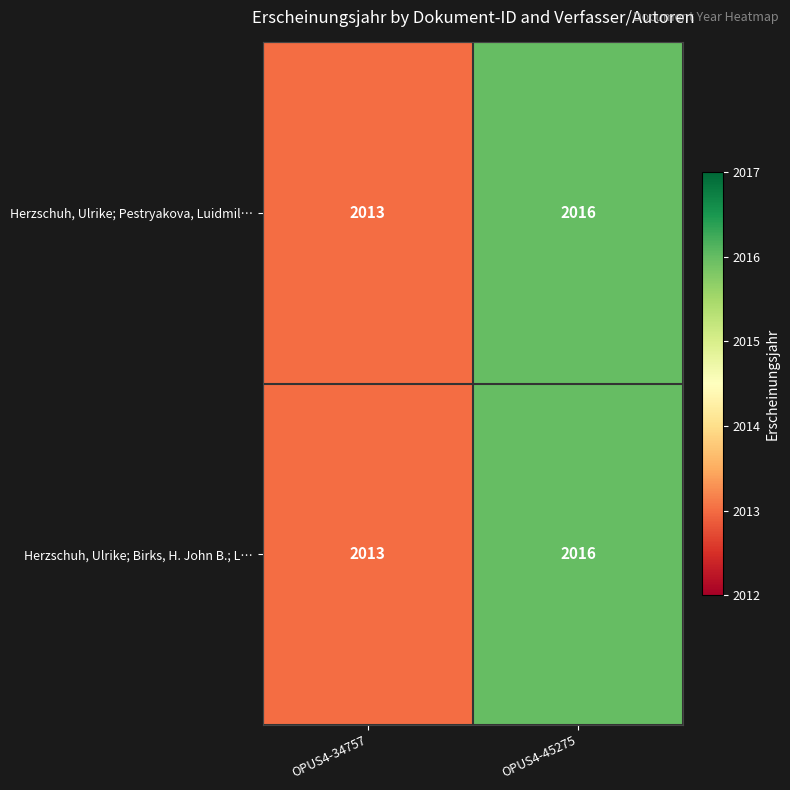

The value of Herzschuh, Ulrike; Birks, H. John B.; L… at OPUS4-34757 is 537. True or false?

False